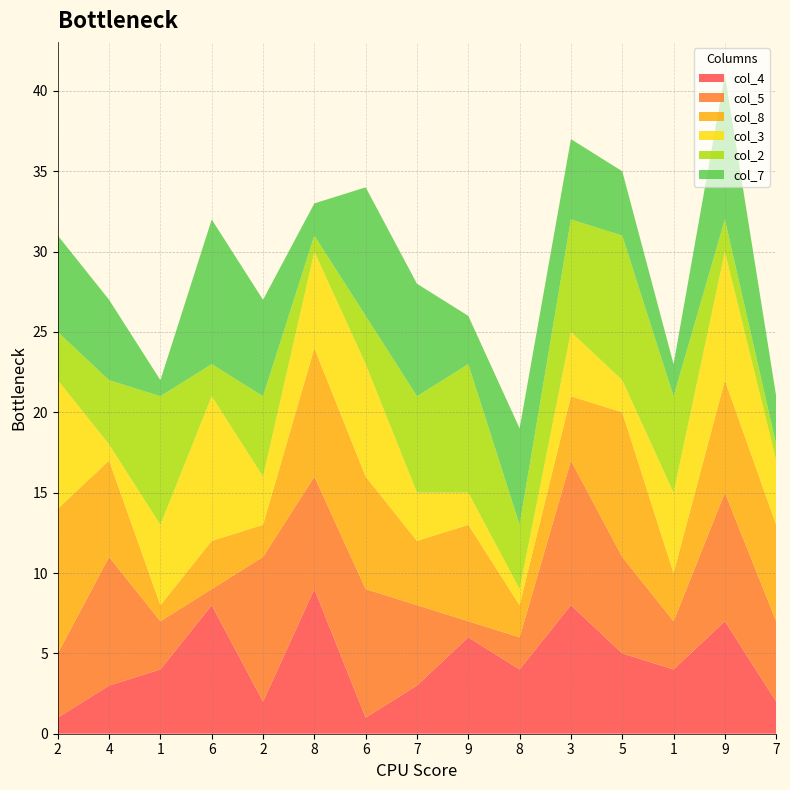

Reading left to right, transcribe all the data shown in this chart.

col_4: 2=1	4=3	1=4	6=8	2=2	8=9	6=1	7=3	9=6	8=4	3=8	5=5	1=4	9=7	7=2
col_5: 2=4	4=8	1=3	6=1	2=9	8=7	6=8	7=5	9=1	8=2	3=9	5=6	1=3	9=8	7=5
col_8: 2=9	4=6	1=1	6=3	2=2	8=8	6=7	7=4	9=6	8=2	3=4	5=9	1=3	9=7	7=6
col_3: 2=8	4=1	1=5	6=9	2=3	8=6	6=7	7=3	9=2	8=1	3=4	5=2	1=5	9=8	7=4
col_2: 2=3	4=4	1=8	6=2	2=5	8=1	6=3	7=6	9=8	8=4	3=7	5=9	1=6	9=2	7=1
col_7: 2=6	4=5	1=1	6=9	2=6	8=2	6=8	7=7	9=3	8=6	3=5	5=4	1=2	9=9	7=3